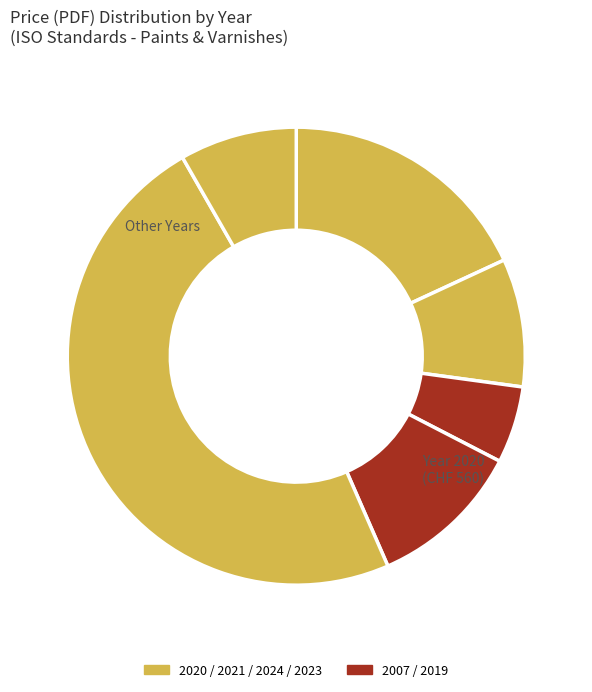

Does any single category account for the majority?

No